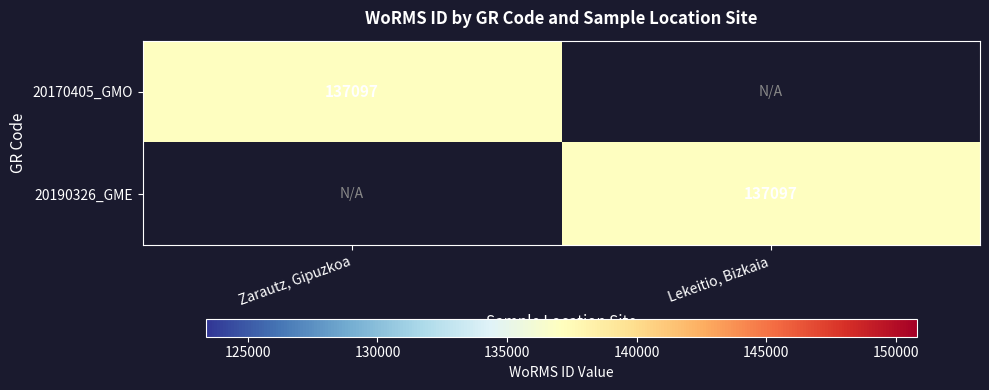

Is it true that 20170405_GMO equals 52780 at Zarautz, Gipuzkoa?

False